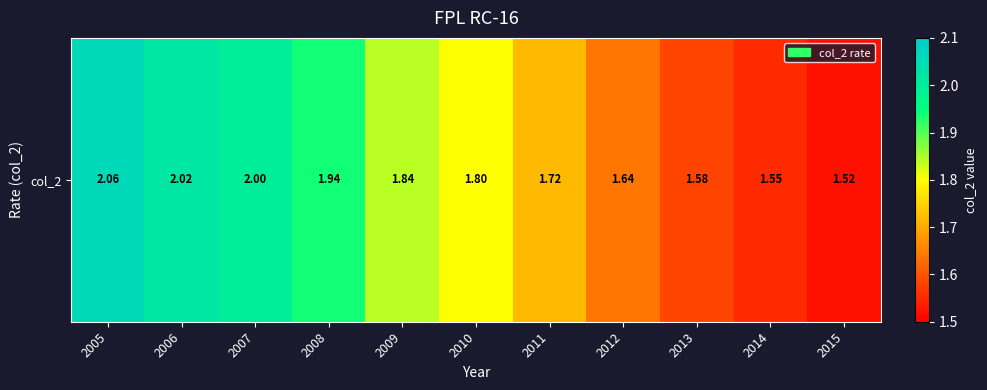

What is the sum of the values at 2014 and 2007?

3.5